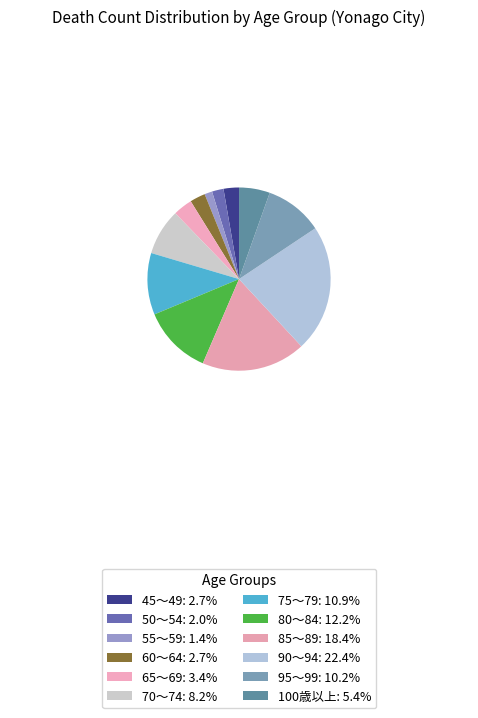

What portion of the pie excludes 95～99?

89.8%